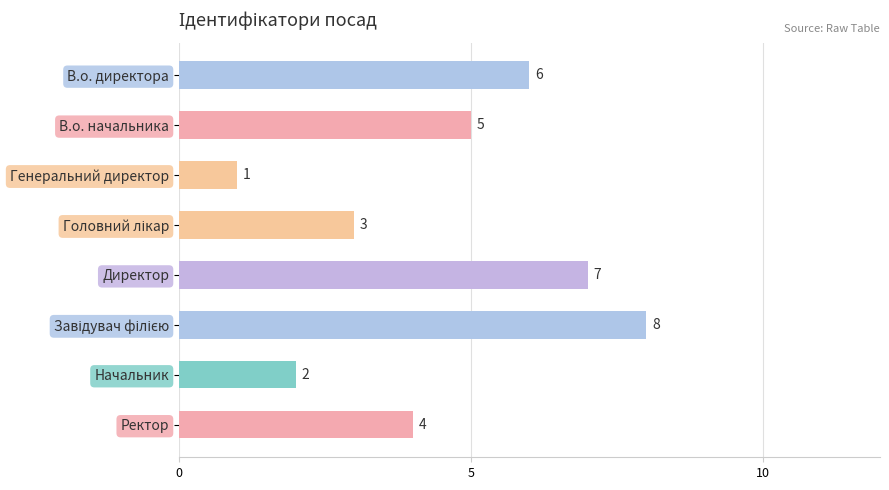

What is the change in value from В.о. начальника to Генеральний директор?

-4